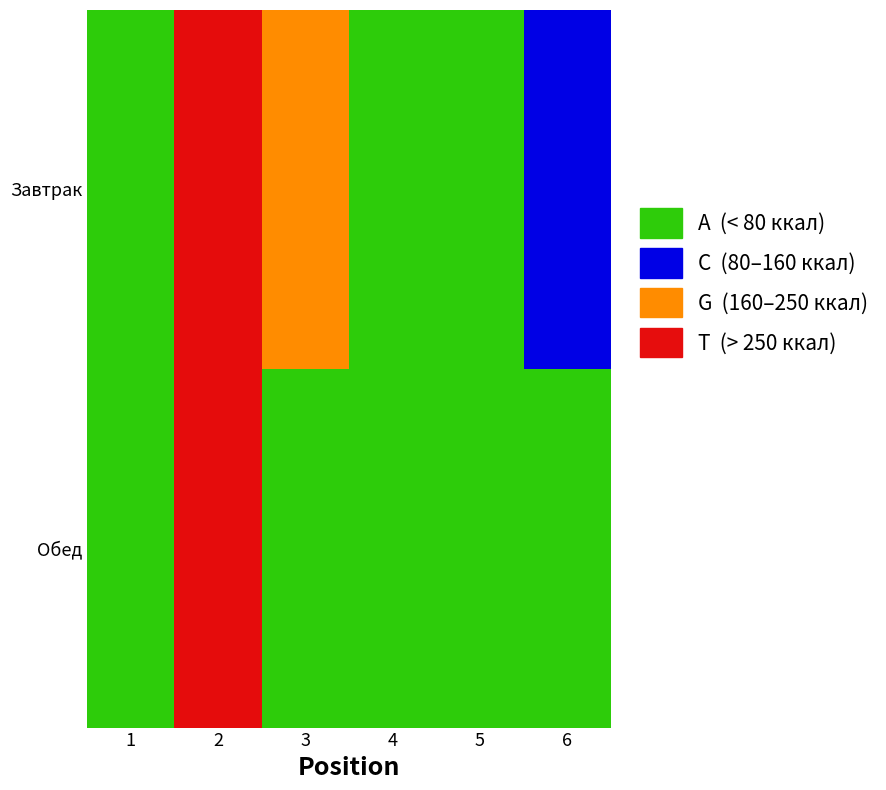

Which series has the largest range (max minus min)?

Обед